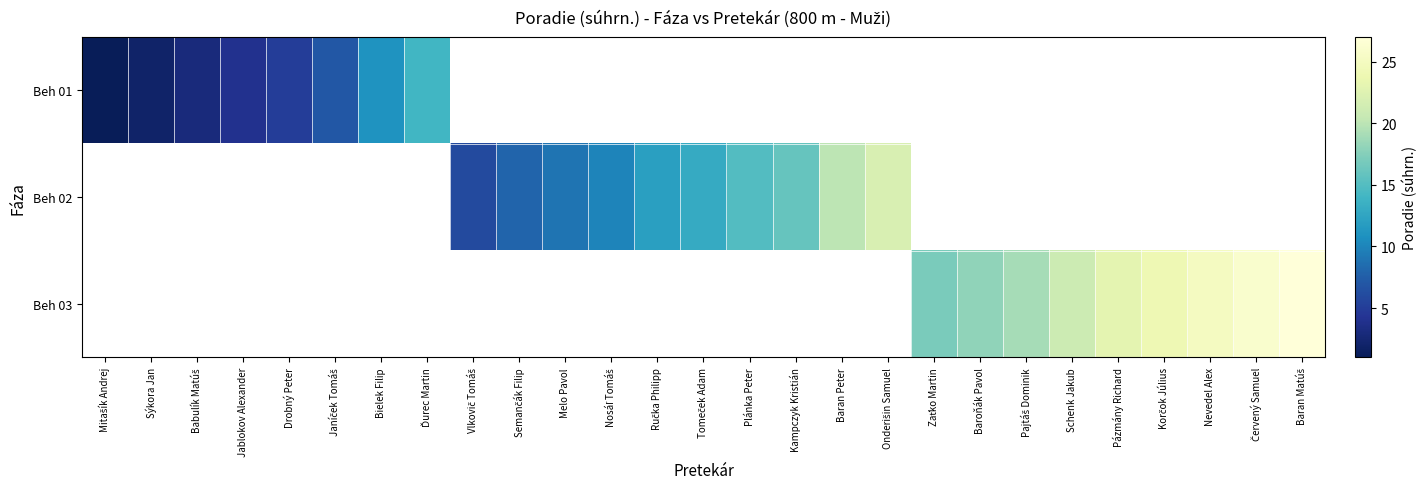

At Sýkora Jan, list the series in order from smallest to largest.

Beh 01, Beh 02, Beh 03